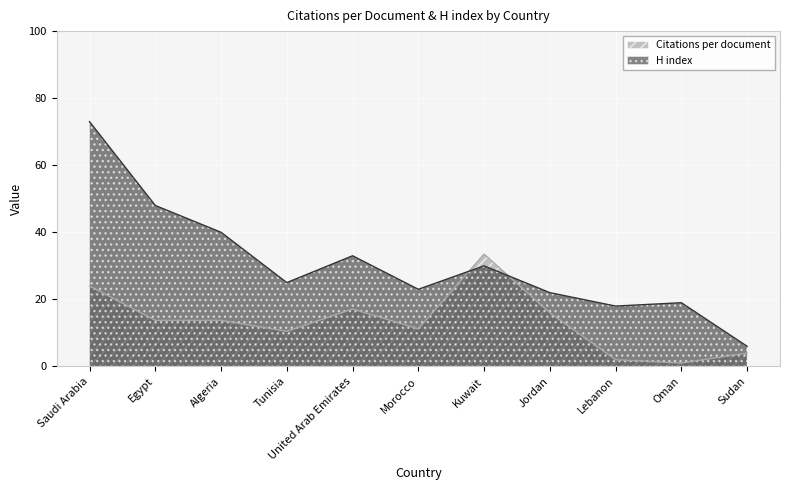

What are all the series names shown in the legend?

Citations per document, H index